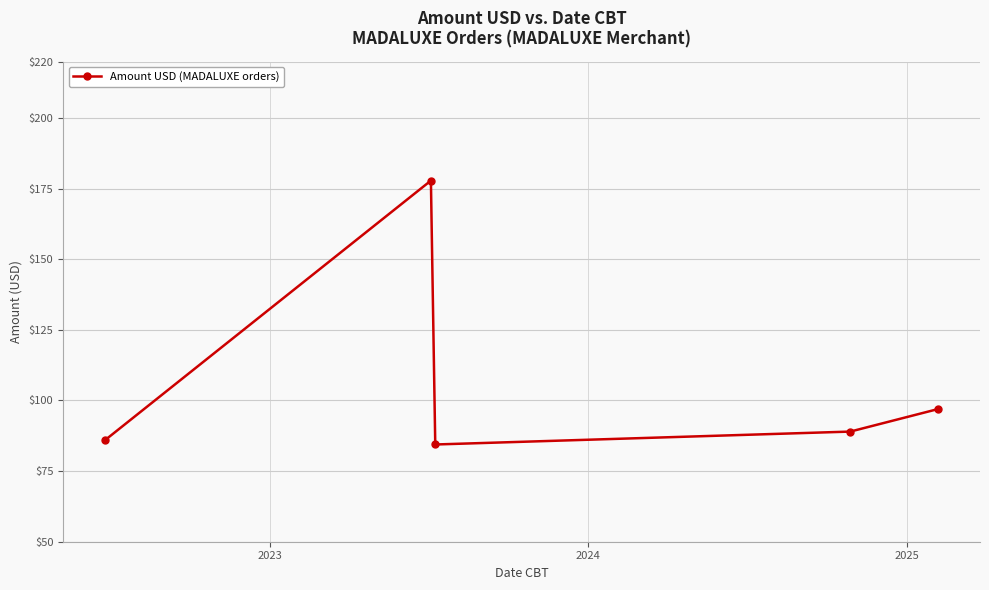

Count the number of data series in this chart.

1